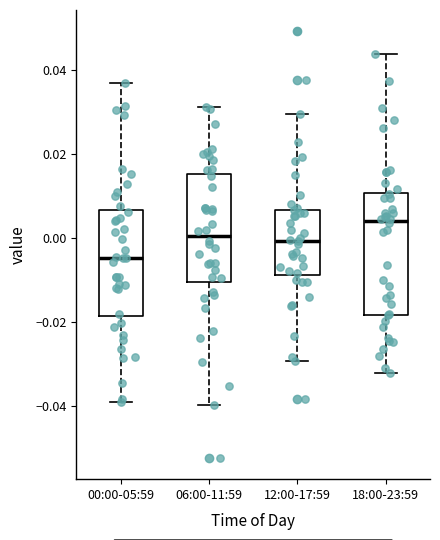

Which box's median line is the lowest?

00:00-05:59